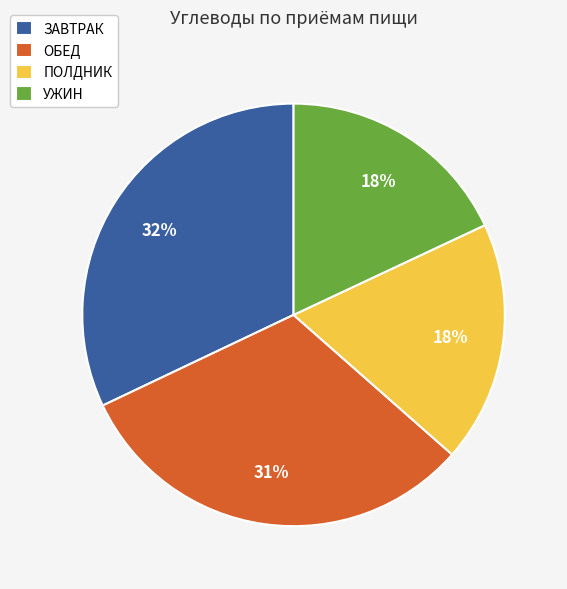

How many segments does this pie chart have?

4